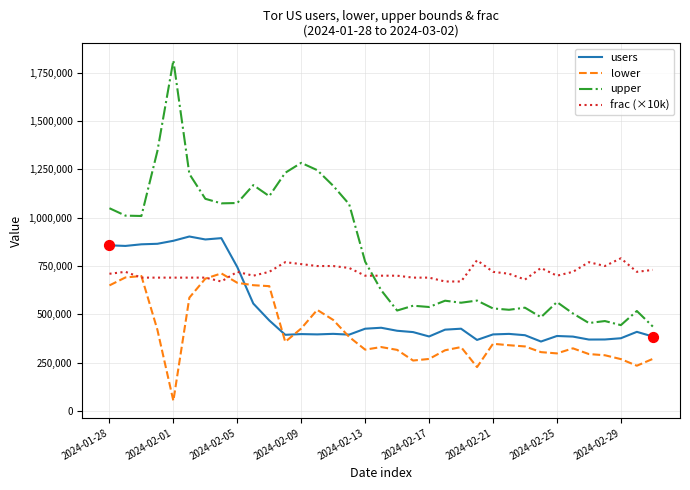

At how many categories does at least one series exceed 1359936?

1